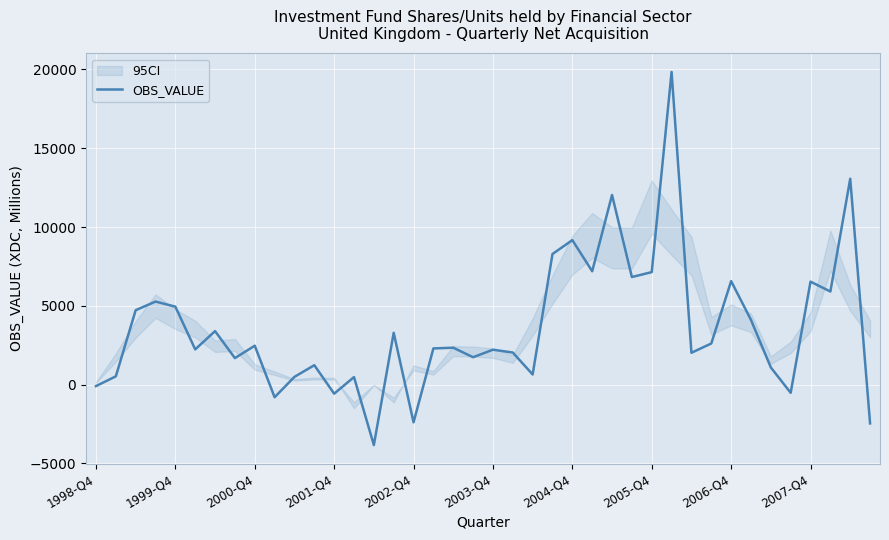

What is the maximum value shown in the chart?

19842